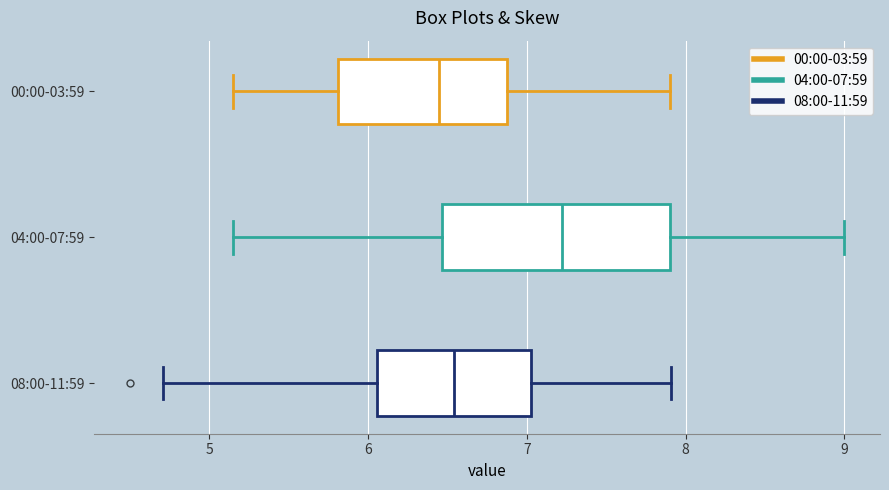

Reading bottom to top, read every box against the x-axis: the position of its median line, the range the box covers, and the ends of its whiskers. The values are not printed on the chart, so give them approximately, as read against the axis.

08:00-11:59: median 6.5, box 6.1 to 7.0, whiskers 4.7 to 7.9
04:00-07:59: median 7.2, box 6.5 to 7.9, whiskers 5.1 to 9.0
00:00-03:59: median 6.5, box 5.8 to 6.9, whiskers 5.2 to 7.9